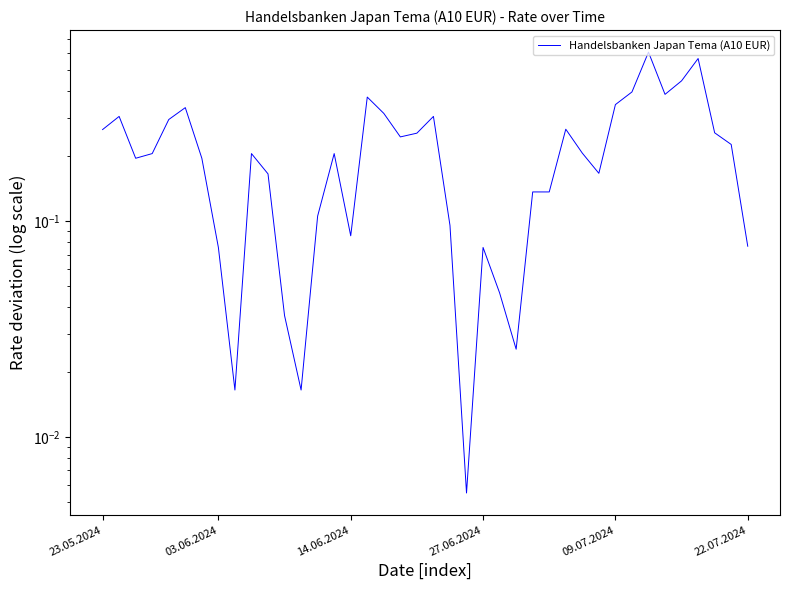

List the labels in order of value, largest first.

33, 36, 35, 32, 34, 16, 31, 22.07.2024, 17, 03.06.2024, 20, 09.07.2024, 28, 23.05.2024, 37, 19, 18, 38, 29, 27.06.2024, 9, 14, 14.06.2024, 6, 30, 10, 26, 27, 13, 21, 15, 39, 7, 23, 24, 11, 25, 8, 12, 22